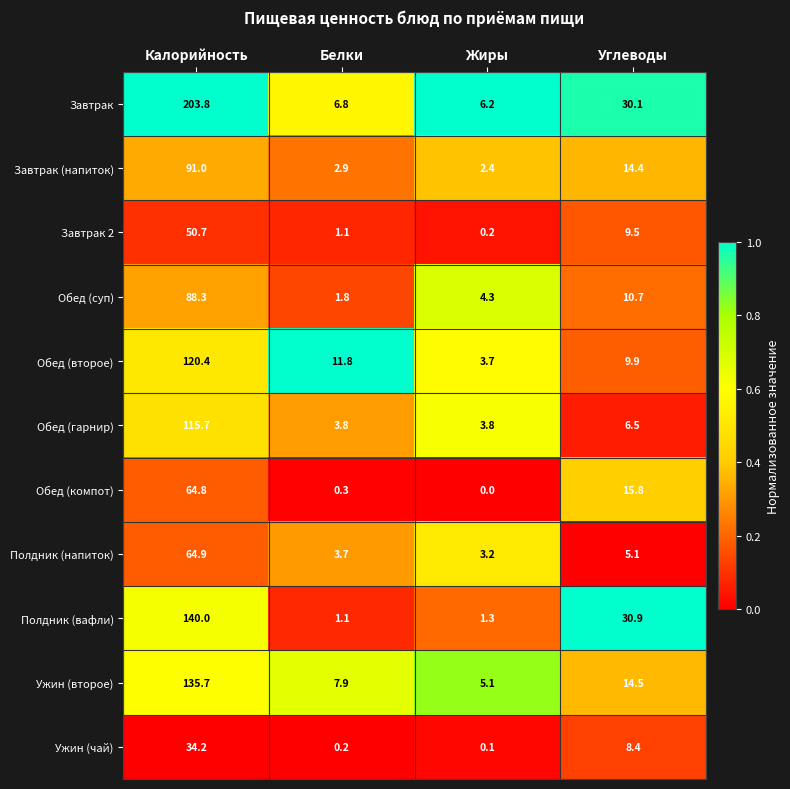

What is the average value of the Ужин (второе) series?

40.8